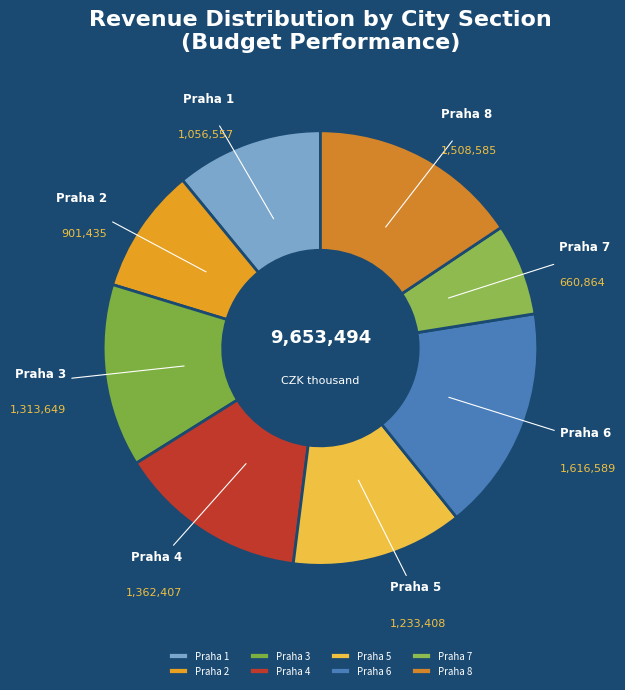

Rank the categories by value from lowest to highest.

Praha 7, Praha 2, Praha 1, Praha 5, Praha 3, Praha 4, Praha 8, Praha 6